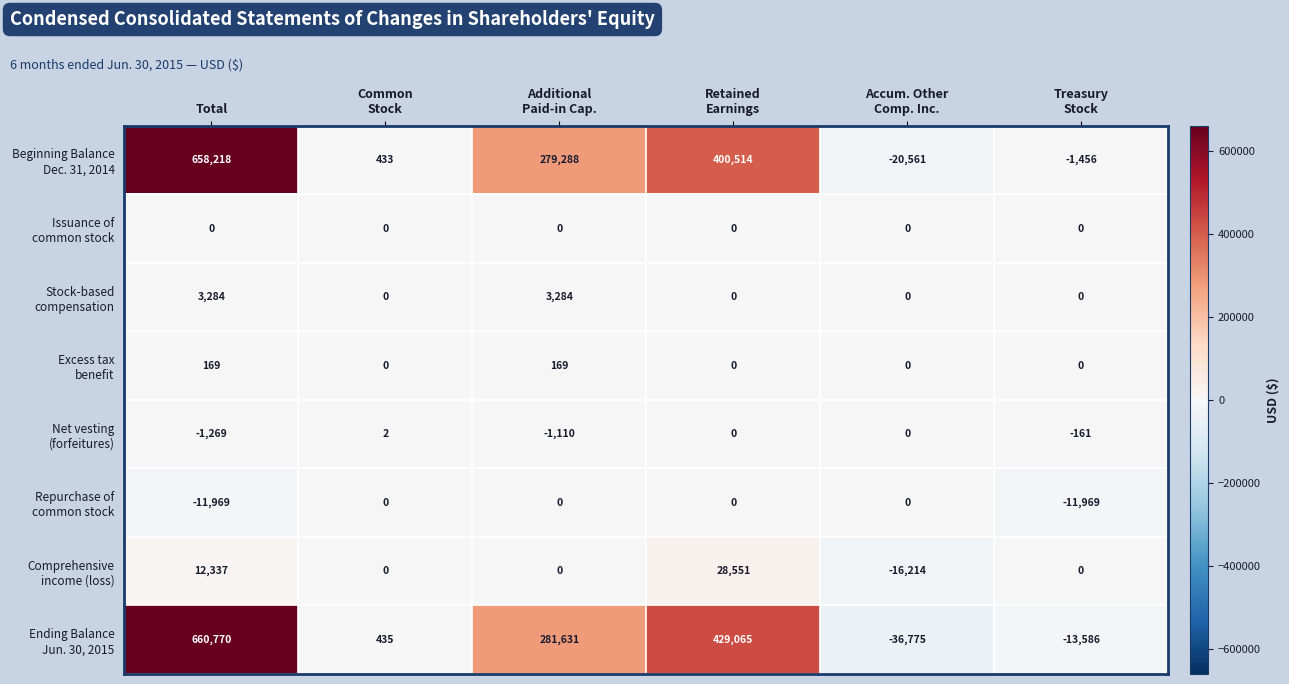

What is the difference between the highest and lowest values at Total?

672739